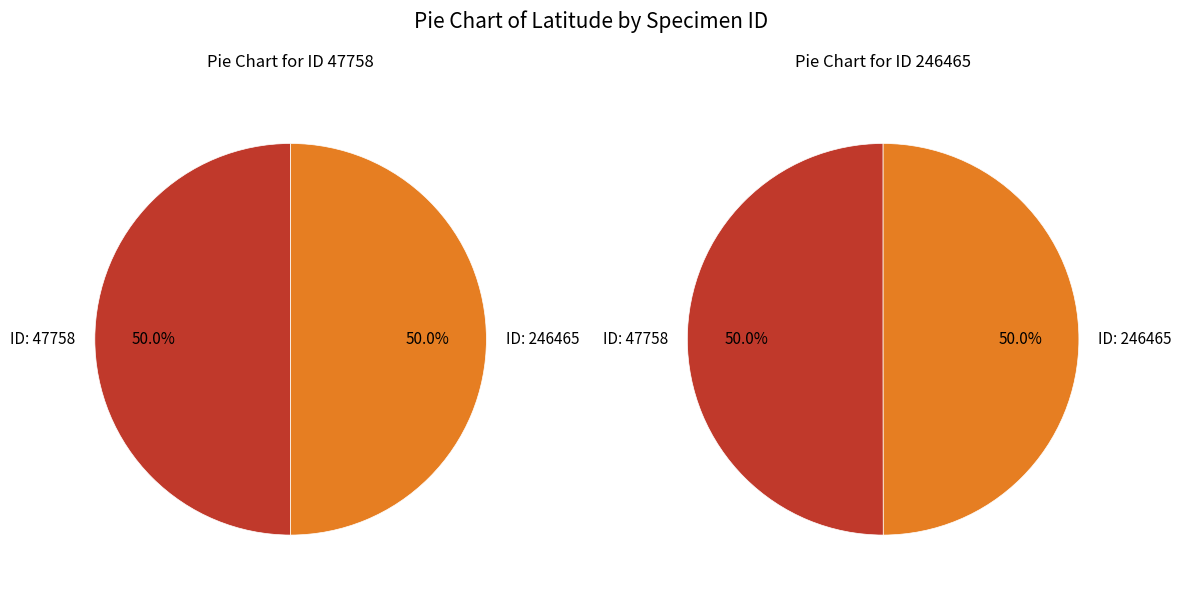

True or false: 246465 accounts for 50% of the total.

True